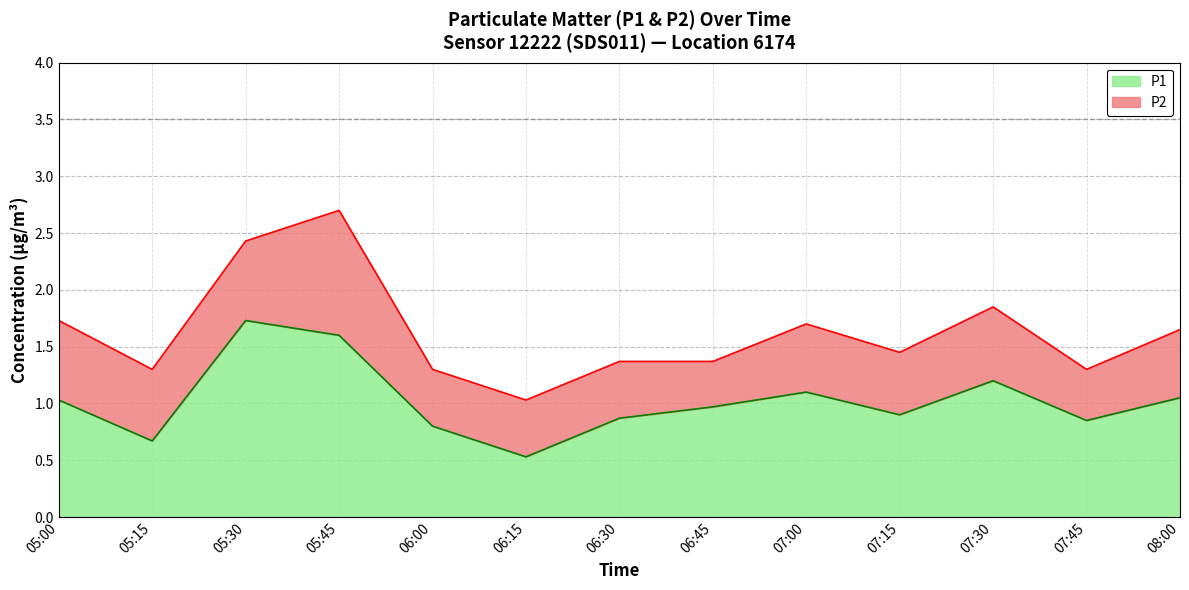

How many points are higher than both their immediate neighbors (excluding endpoints)?

3